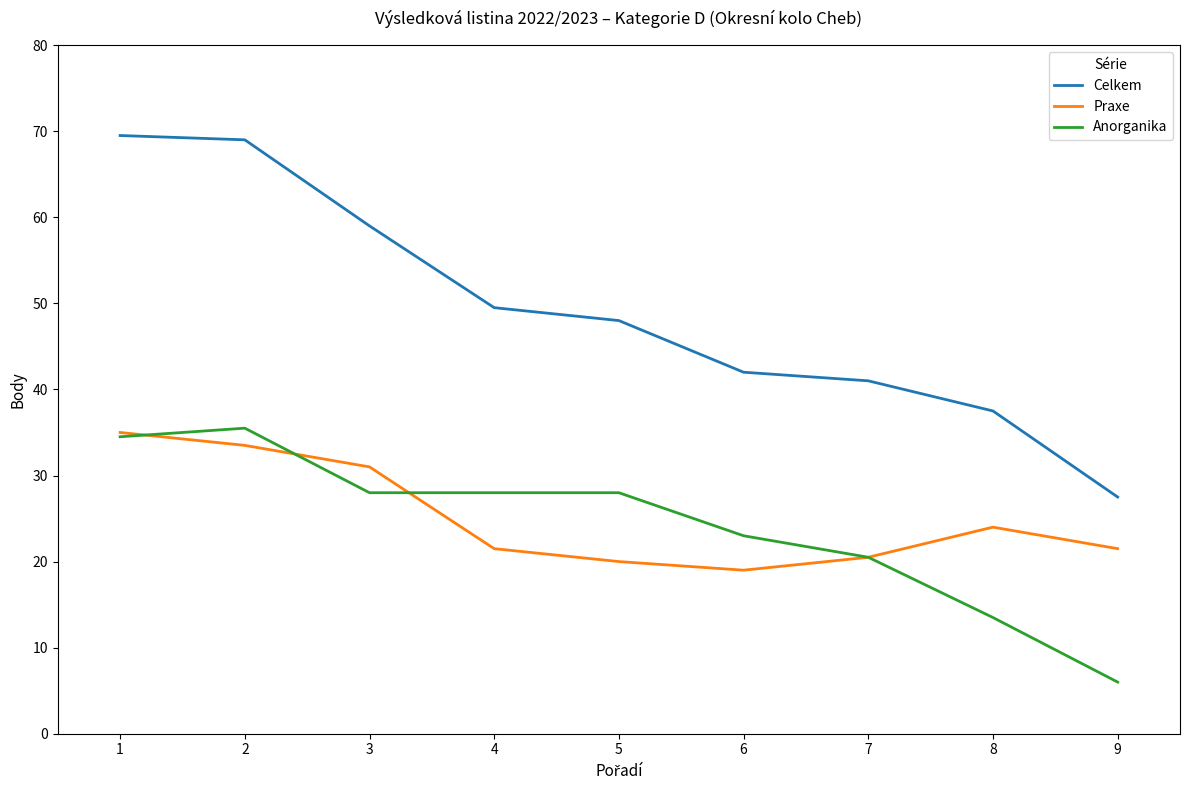

Which category has the lowest value in the Anorganika series?

9